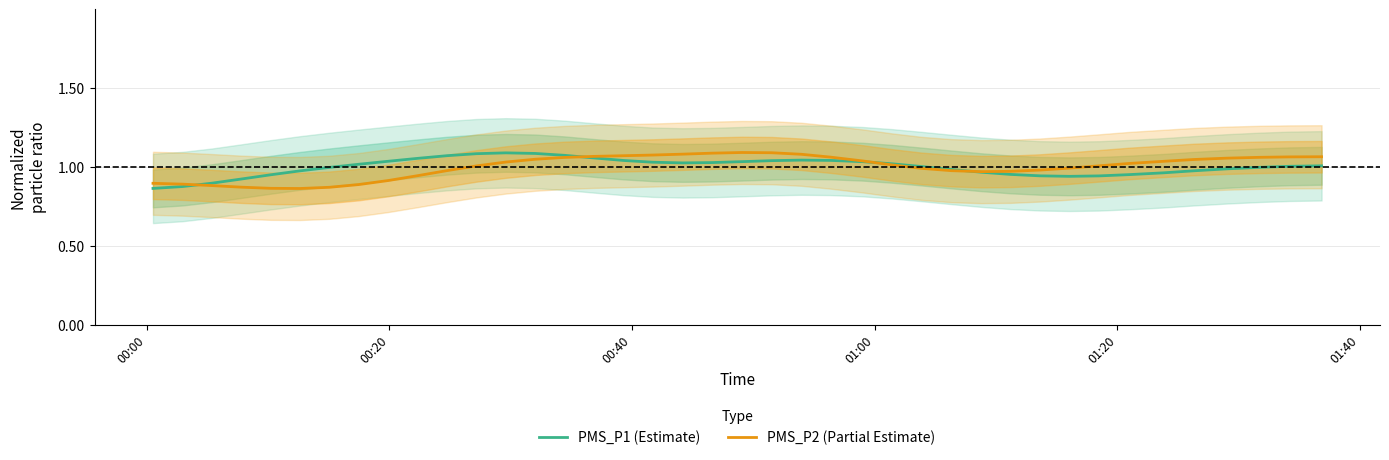

What is the value of the PMS_P1 (Estimate) point at the 34th from the left?

1.0